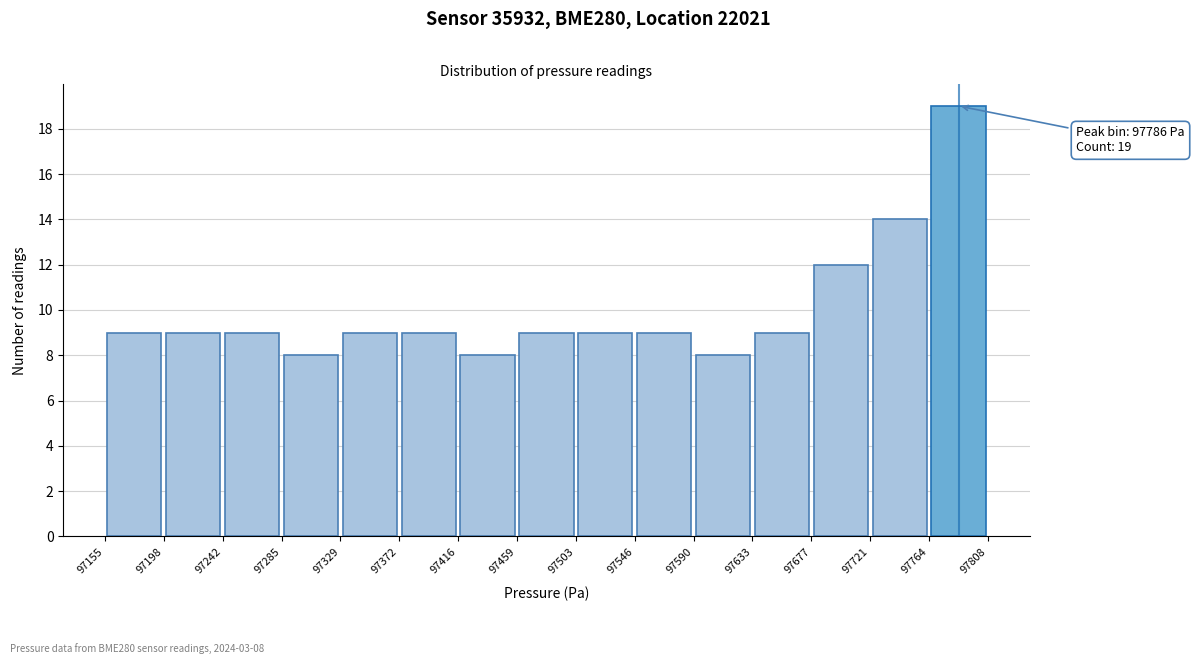

Which range on the x-axis has the tallest bar?

97764 to 97808